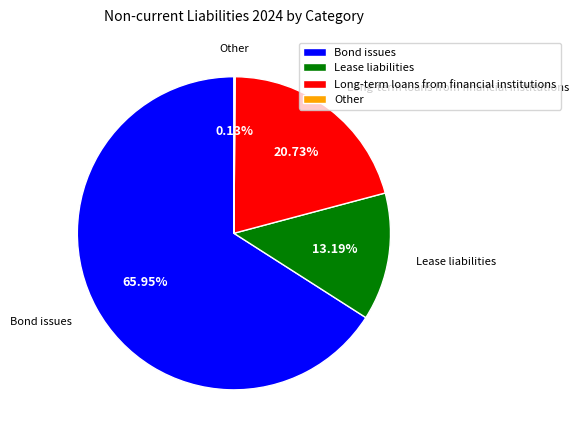

What is the largest slice in the pie chart?

Bond issues